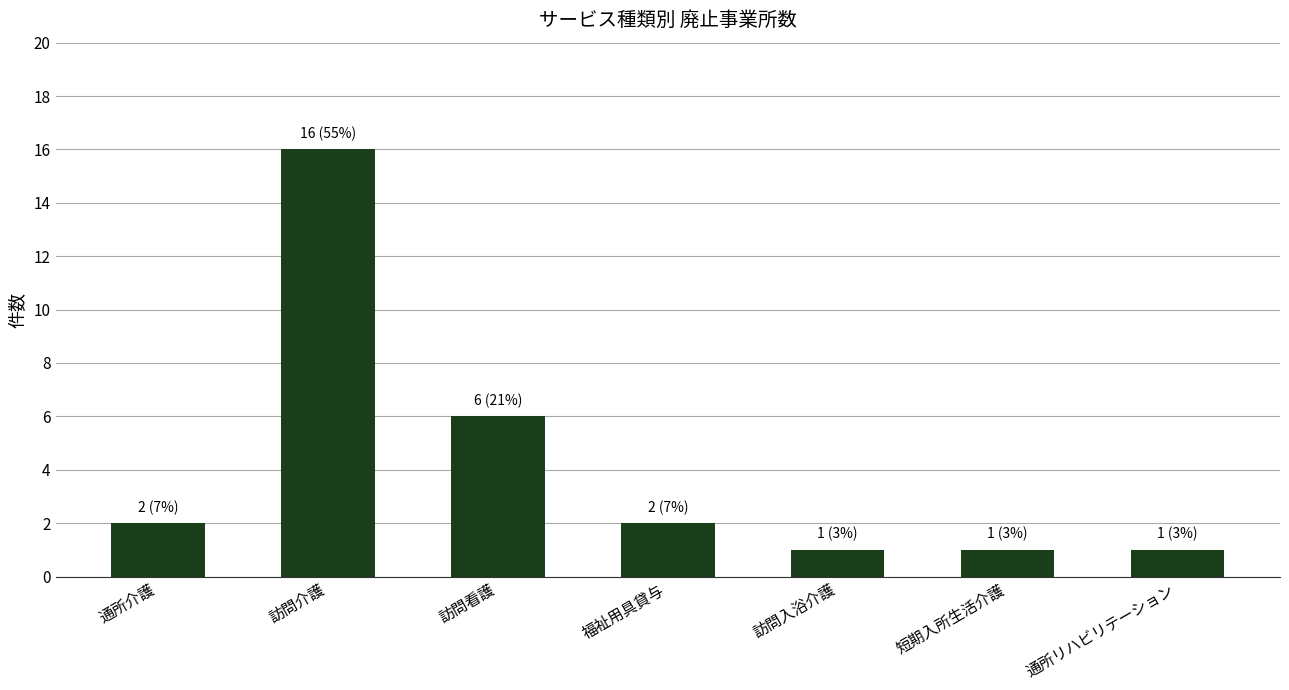

Reading left to right, list all the values displayed in this chart.

通所介護=2	訪問介護=16	訪問看護=6	福祉用具貸与=2	訪問入浴介護=1	短期入所生活介護=1	通所リハビリテーション=1